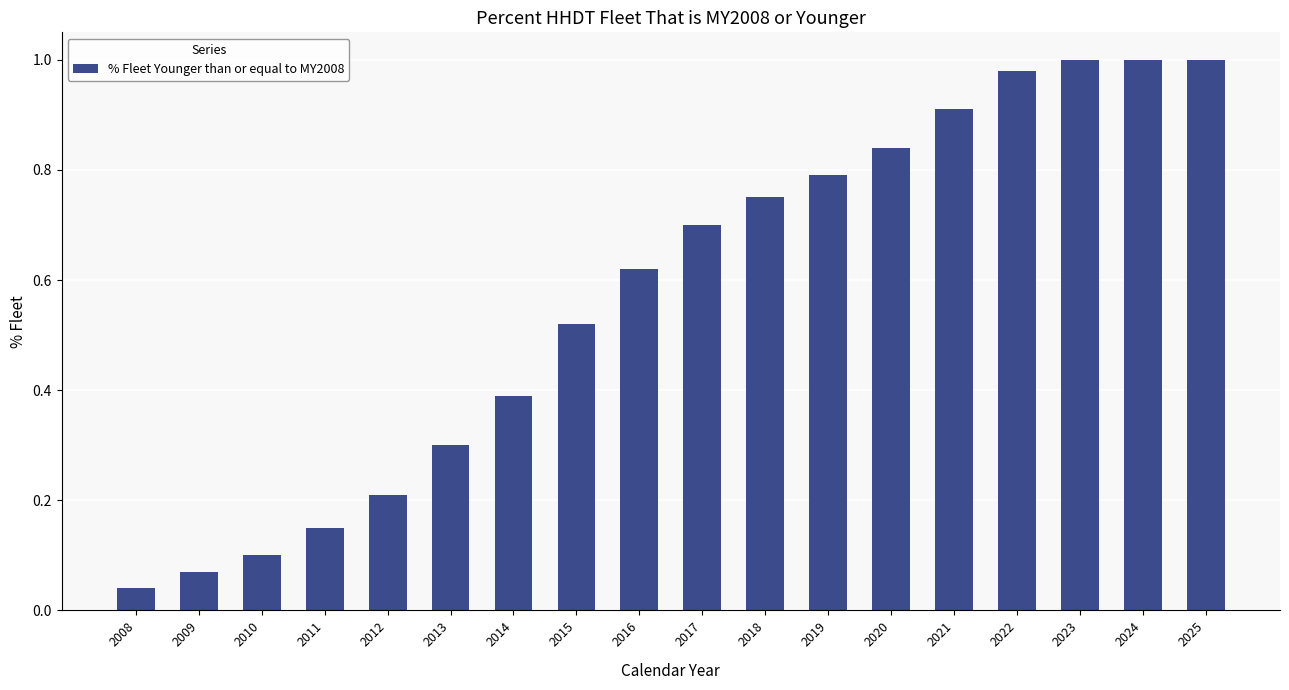

What is the difference between the maximum and second lowest values?

0.9